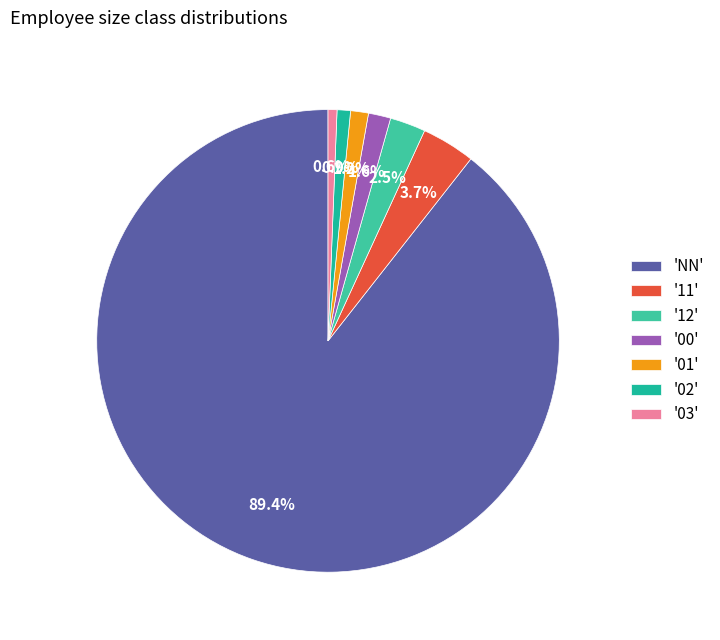

Which slice represents more than half of the pie?

'NN'